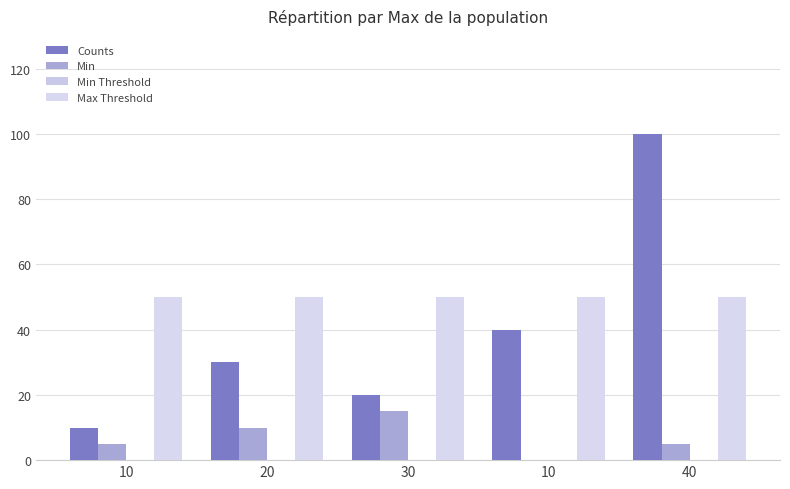

How many groups of bars are there?

5